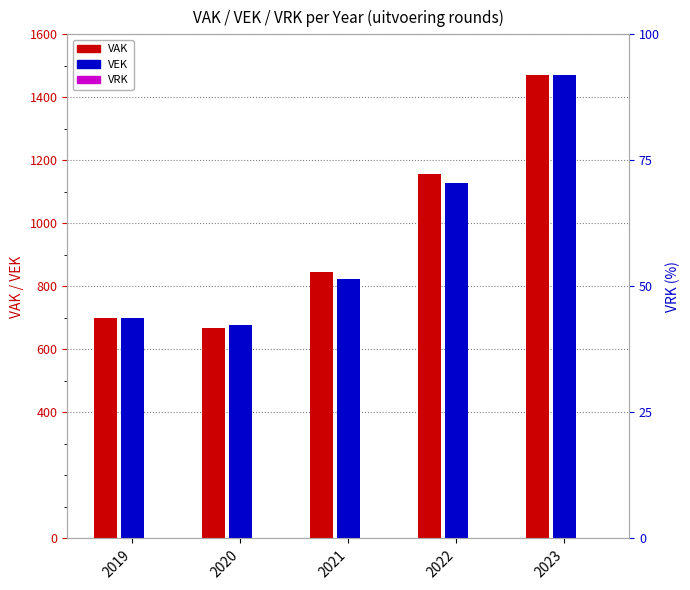

How many bars are there in each group?

3